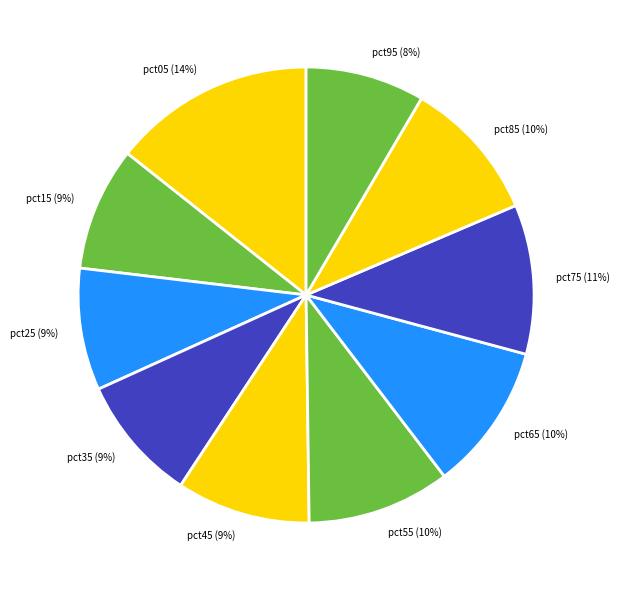

Is there any slice that represents more than half of the pie?

No